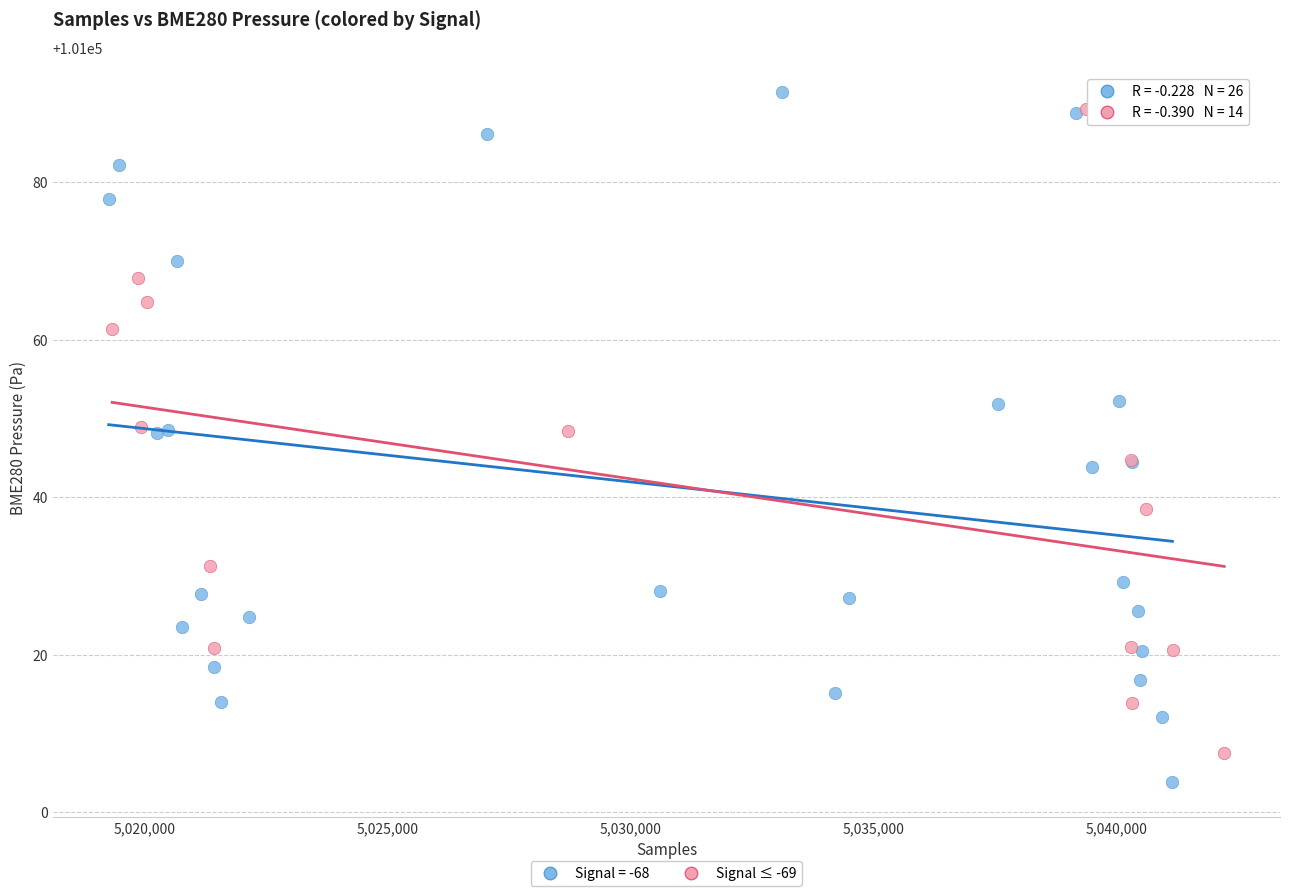

Which series has the widest spread of Y values?

Signal = -68